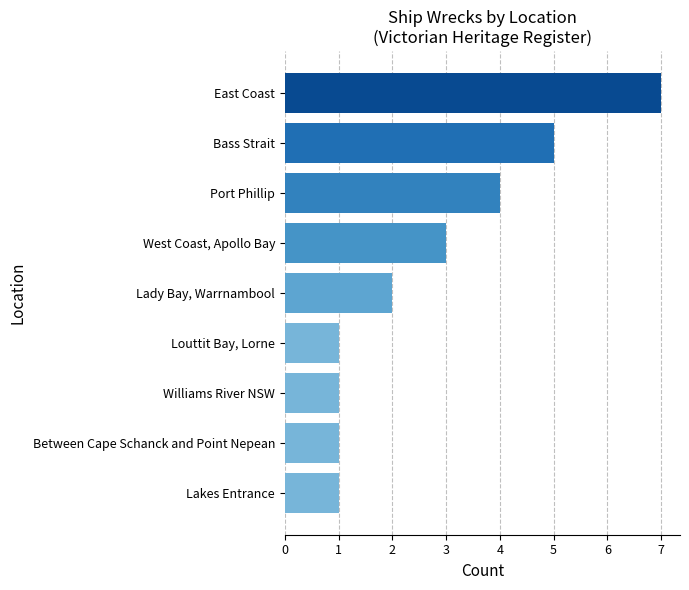

Does the chart contain stacked bars?

No